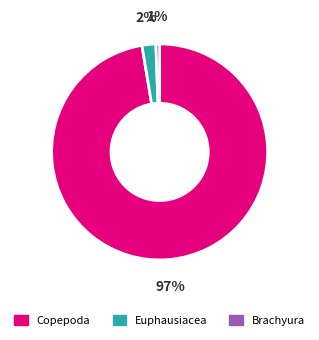

Is there a majority slice in this chart?

Yes